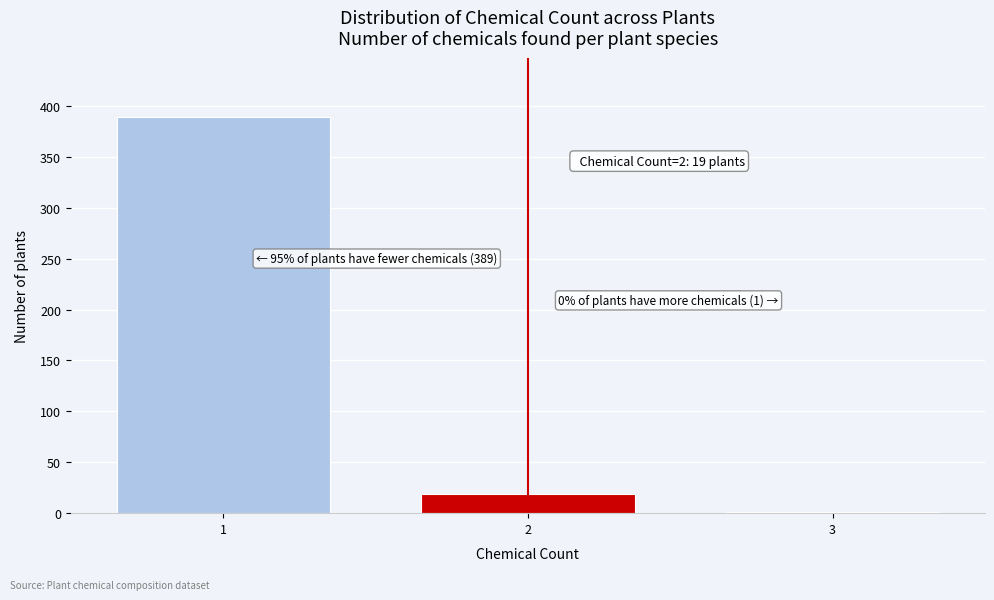

Reading left to right, transcribe all the data shown in this chart.

1=389	2=19	3=1